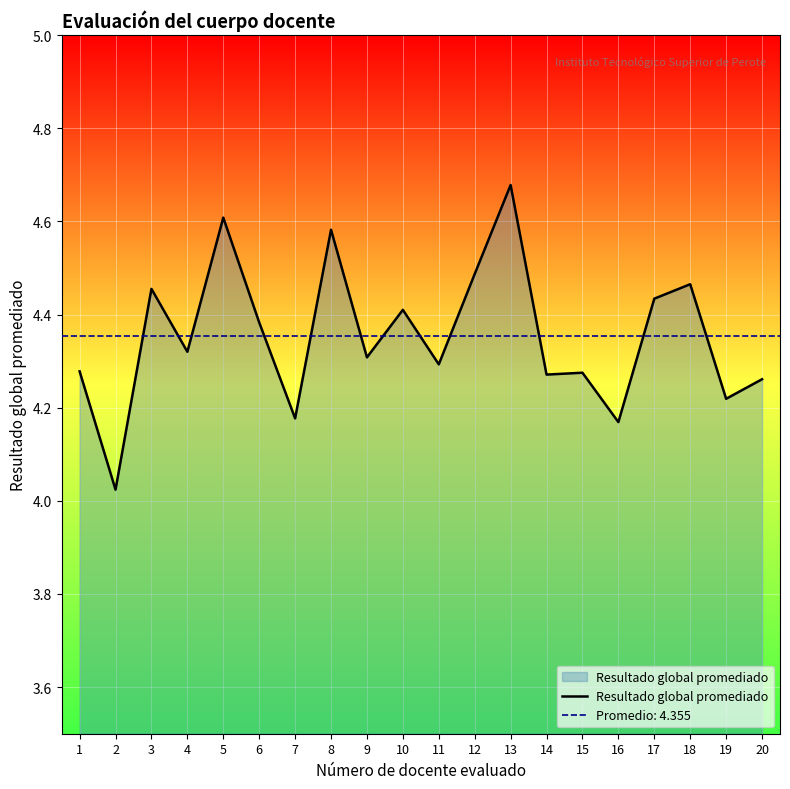

True or false: there are more than 0 points higher than both neighbors.

True